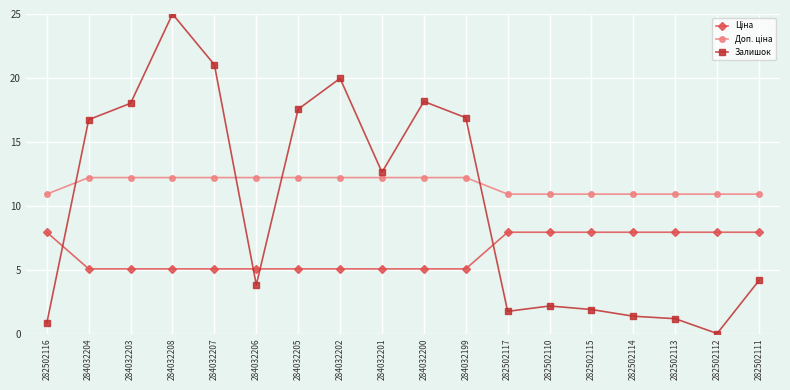

How many lines are shown in the chart?

3